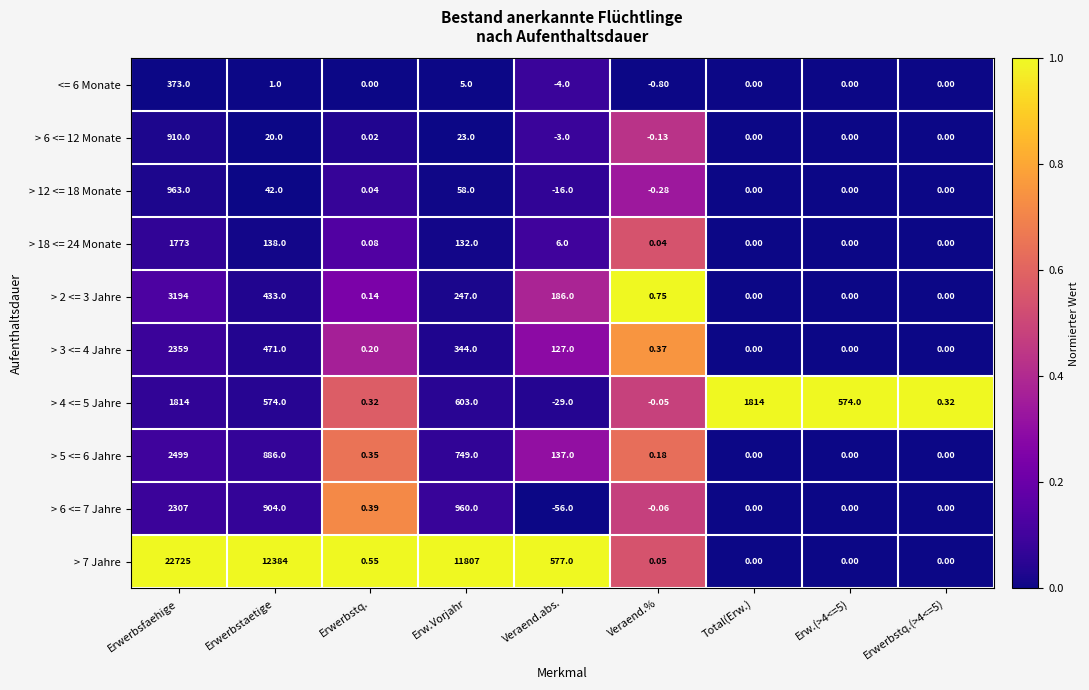

Where is <= 6 Monate nearest to the value 184?

Erw.Vorjahr